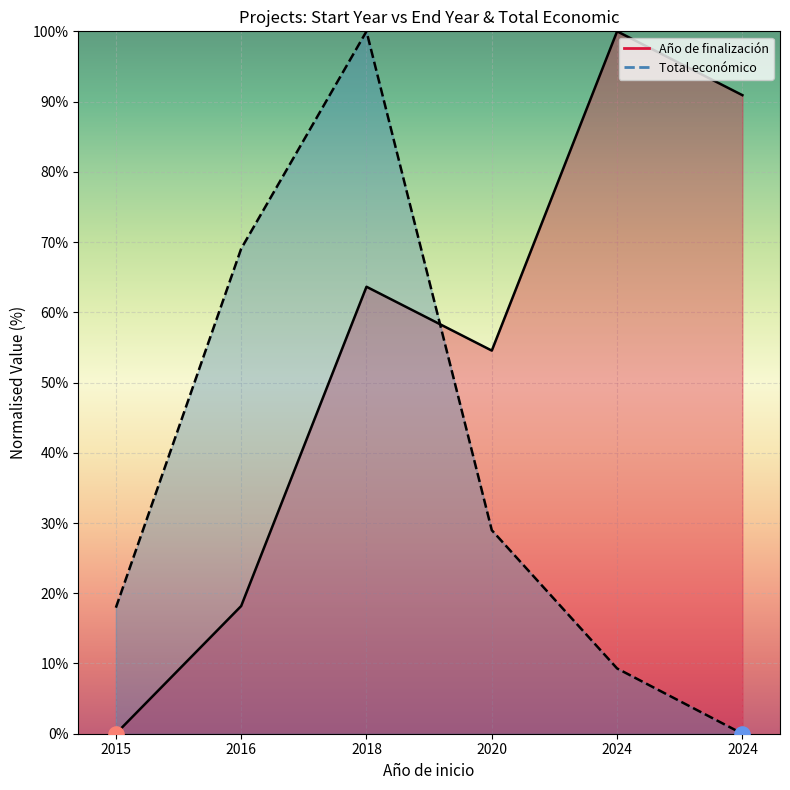

What are all the series names shown in the legend?

Año de finalización, Total económico